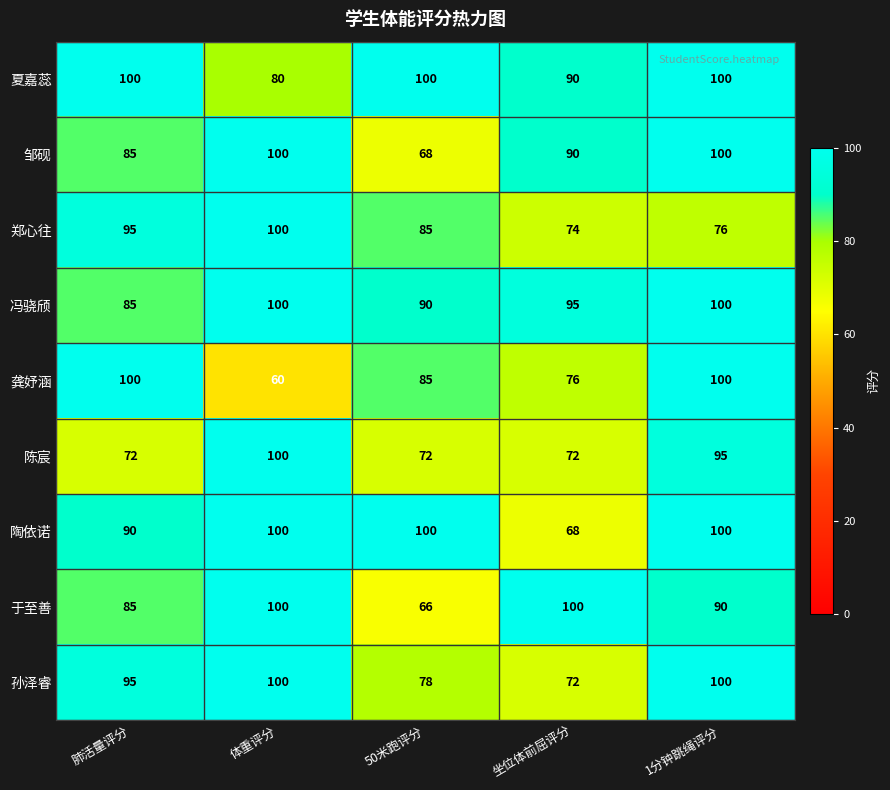

At which category is the sum across all series the highest?

1分钟跳绳评分